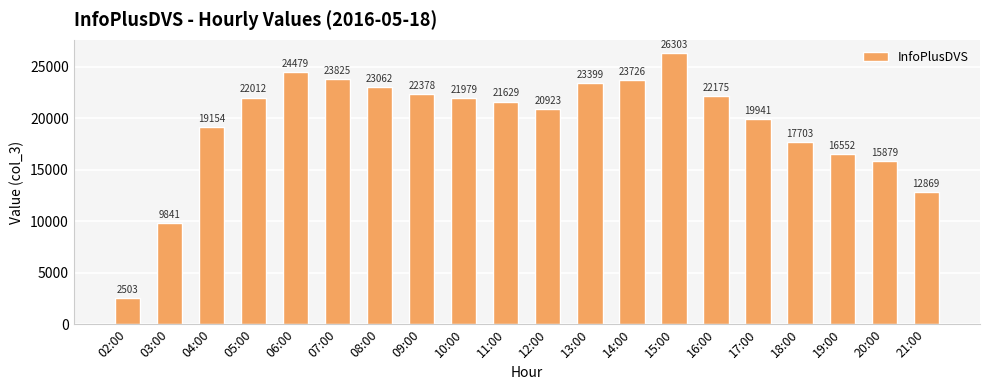

Which label corresponds to the smallest value in the chart?

02:00